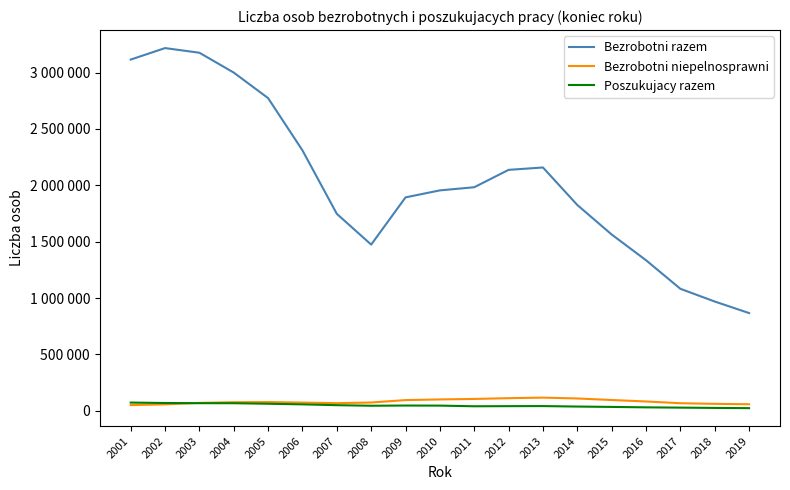

At how many categories does at least one series exceed 221416?

19